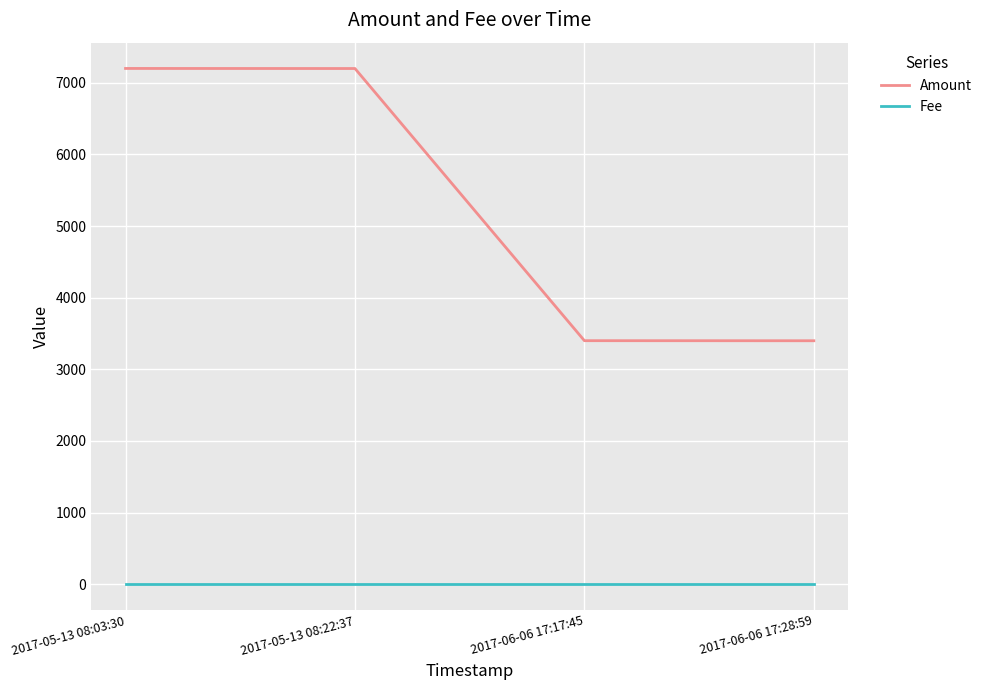

True or false: Amount has more than 2 points higher than both neighbors.

False